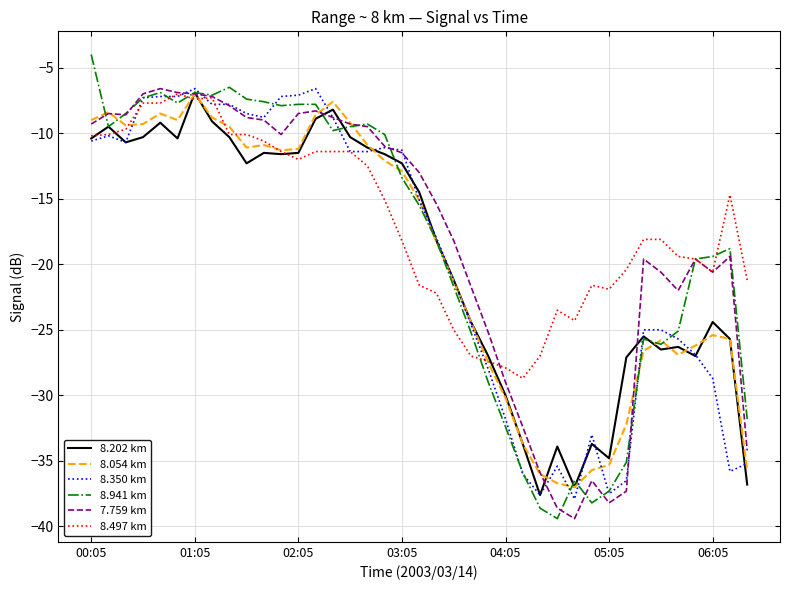

What is the greatest value displayed?

-4.0